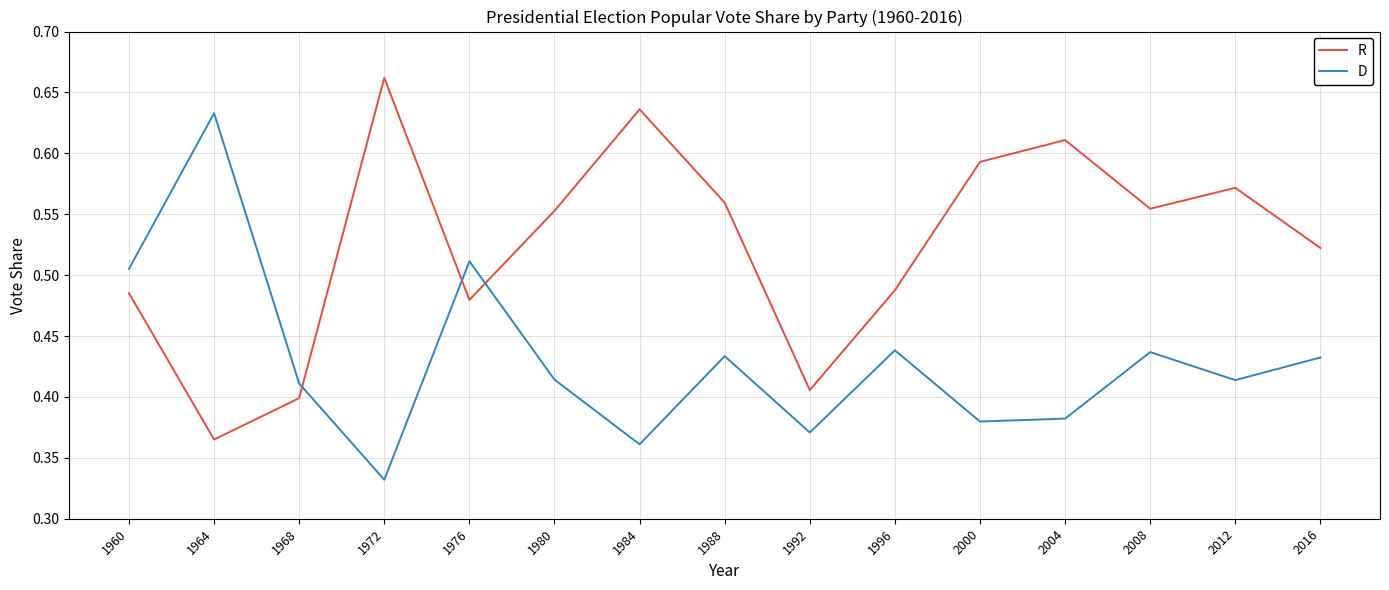

How many interior local peaks does the D series have?

5